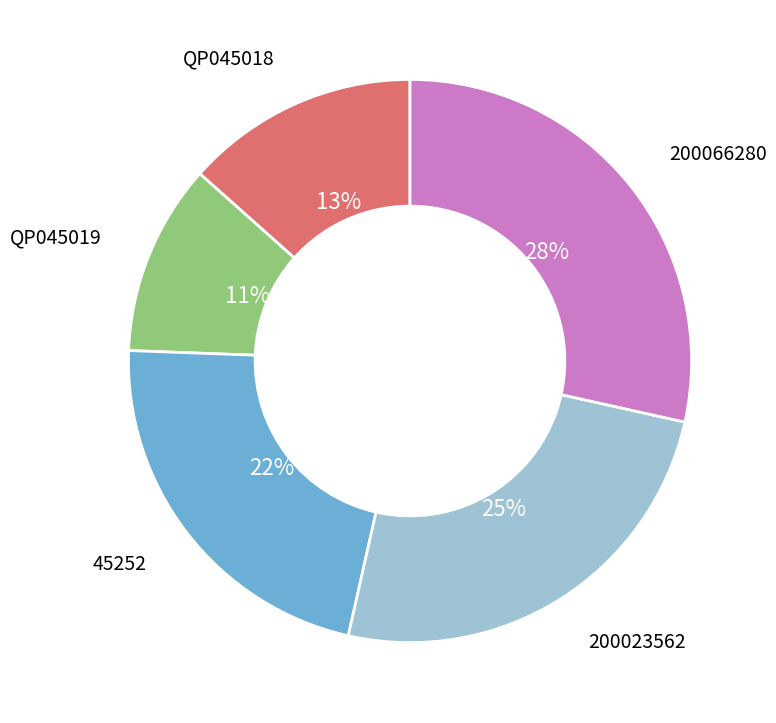

Which category has the smallest portion of the pie?

QP045019